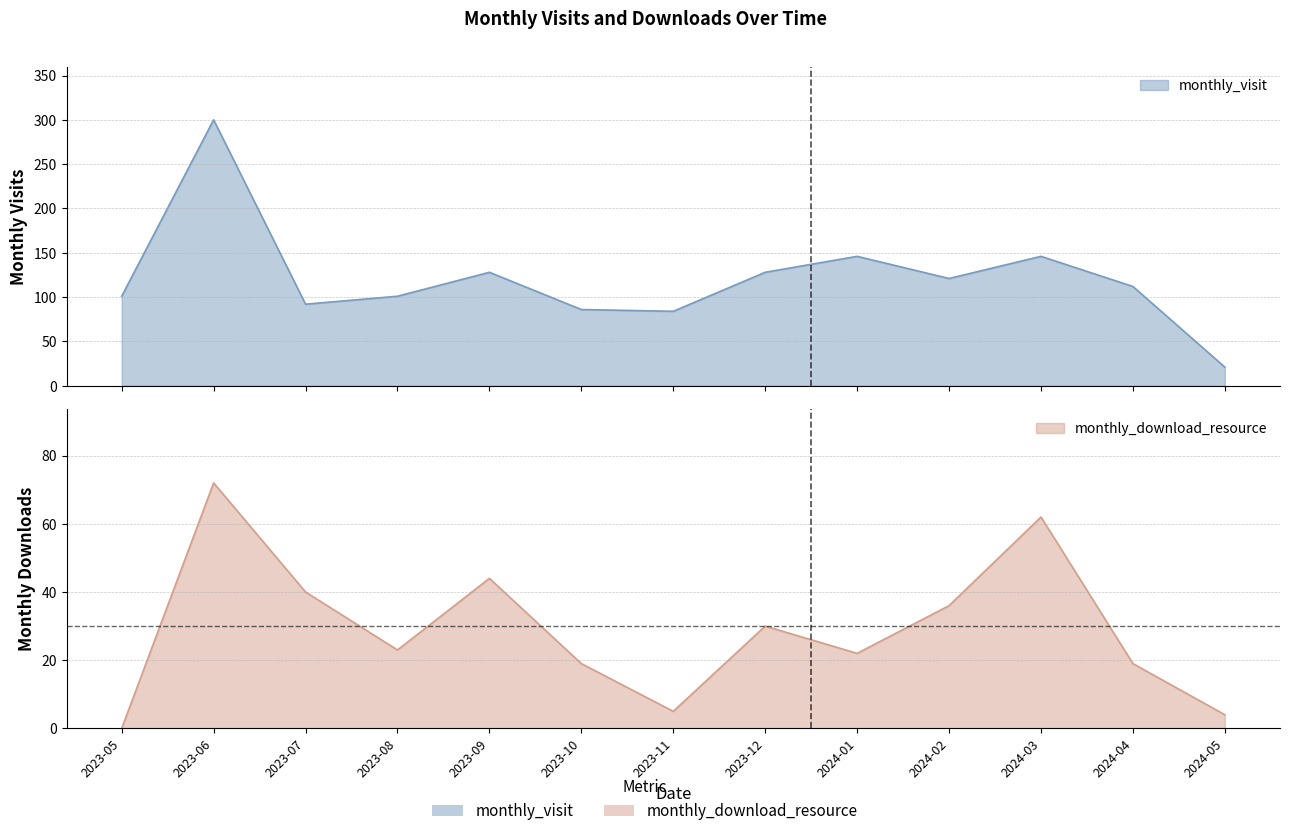

True or false: monthly_download_resource and monthly_visit cross at least once.

False